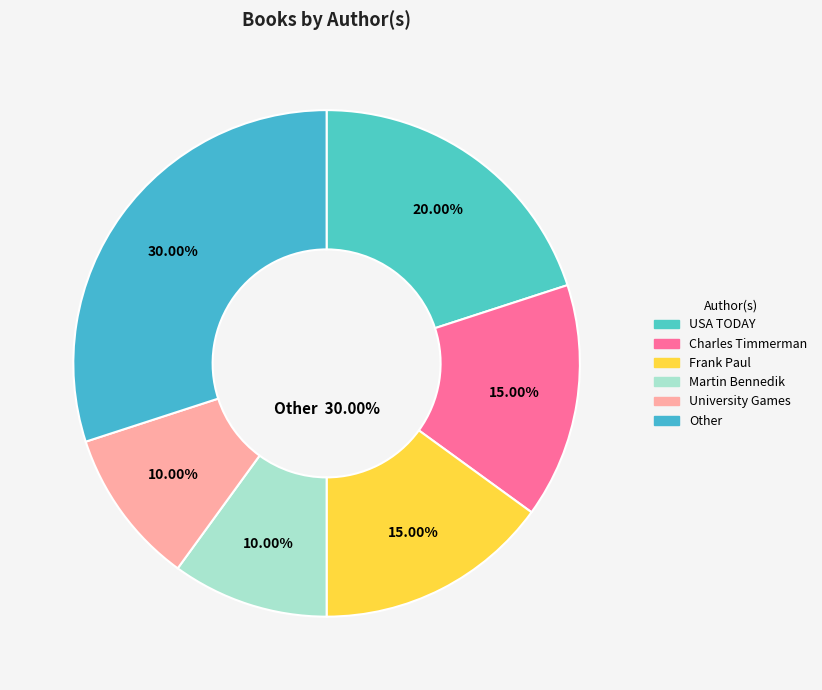

Which slice is the smallest?

Martin Bennedik